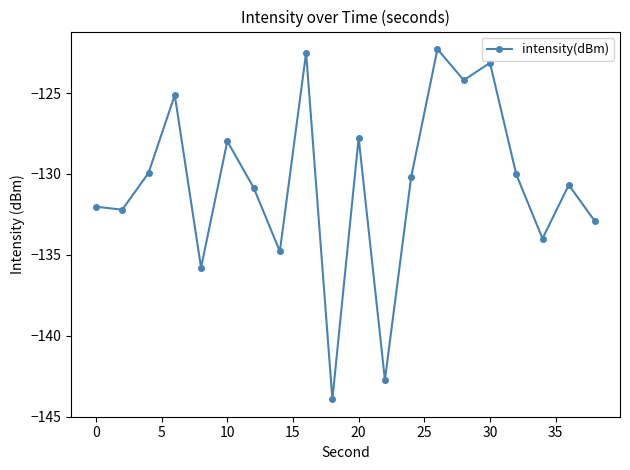

What is the value of the 13th point from the left?

-130.2